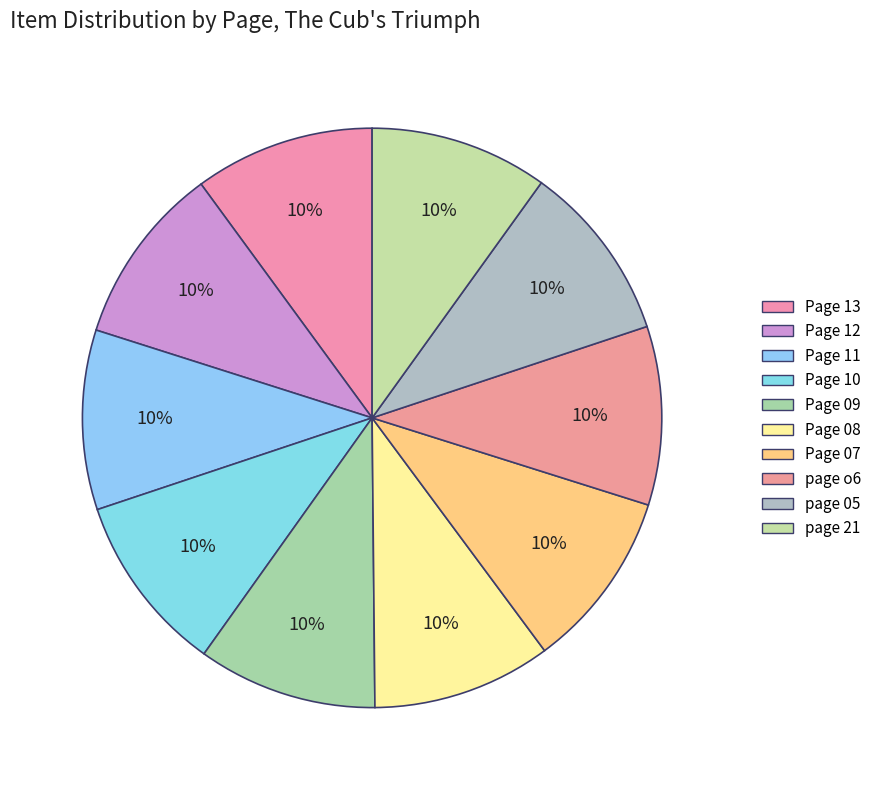

What is the smallest slice in the pie chart?

page 21